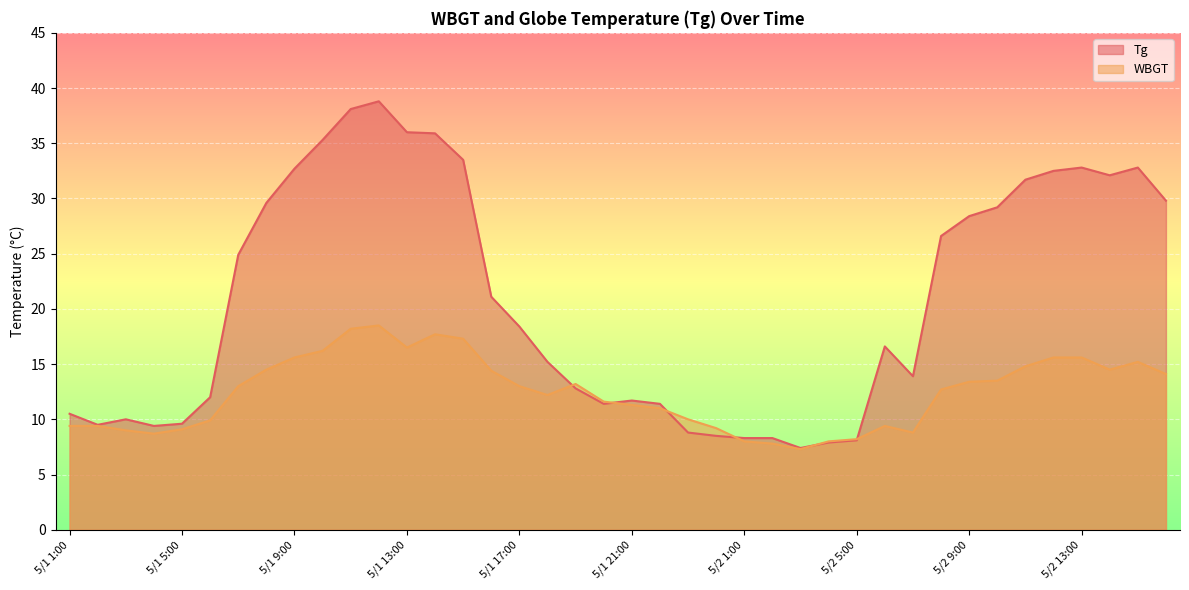

Where is the first local maximum for WBGT?

5/1 12:00